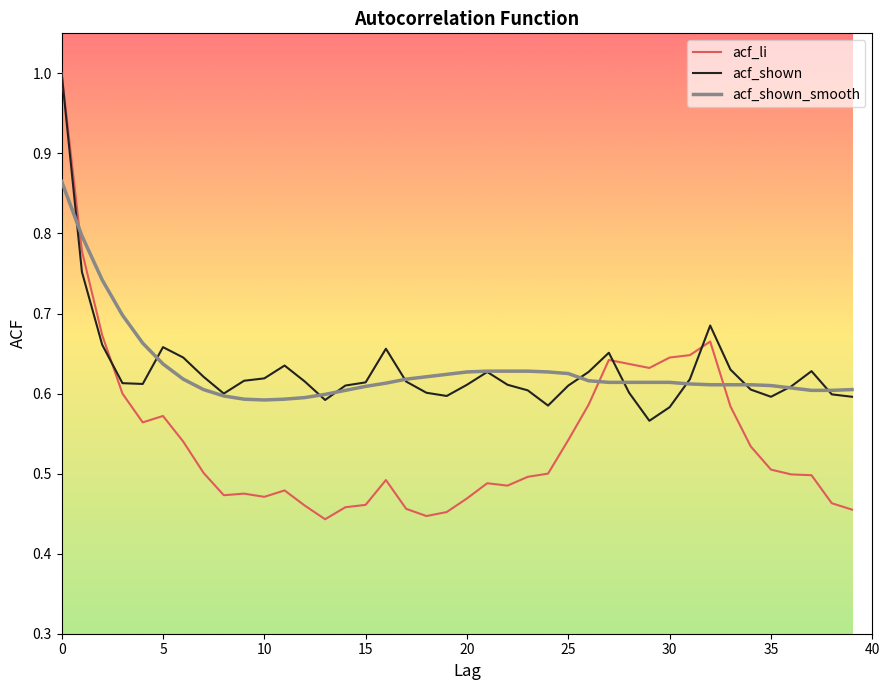

What is the maximum value shown in the chart?

1.0